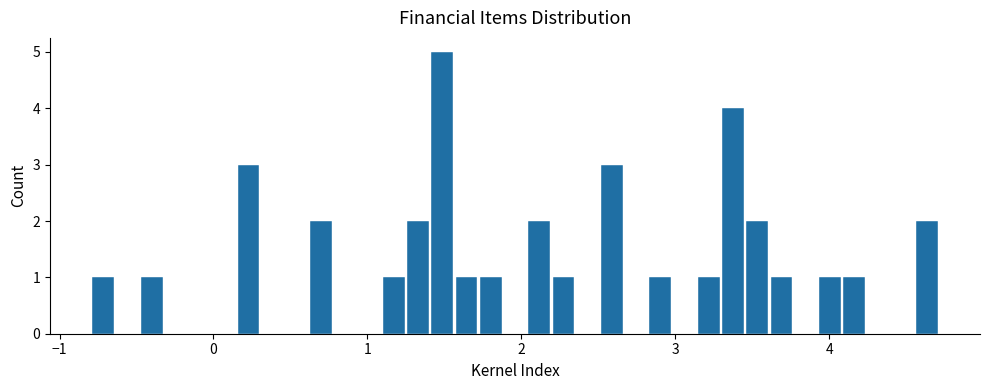

Read against the x-axis, roughly where is the centre of the tallest bar?

1.5